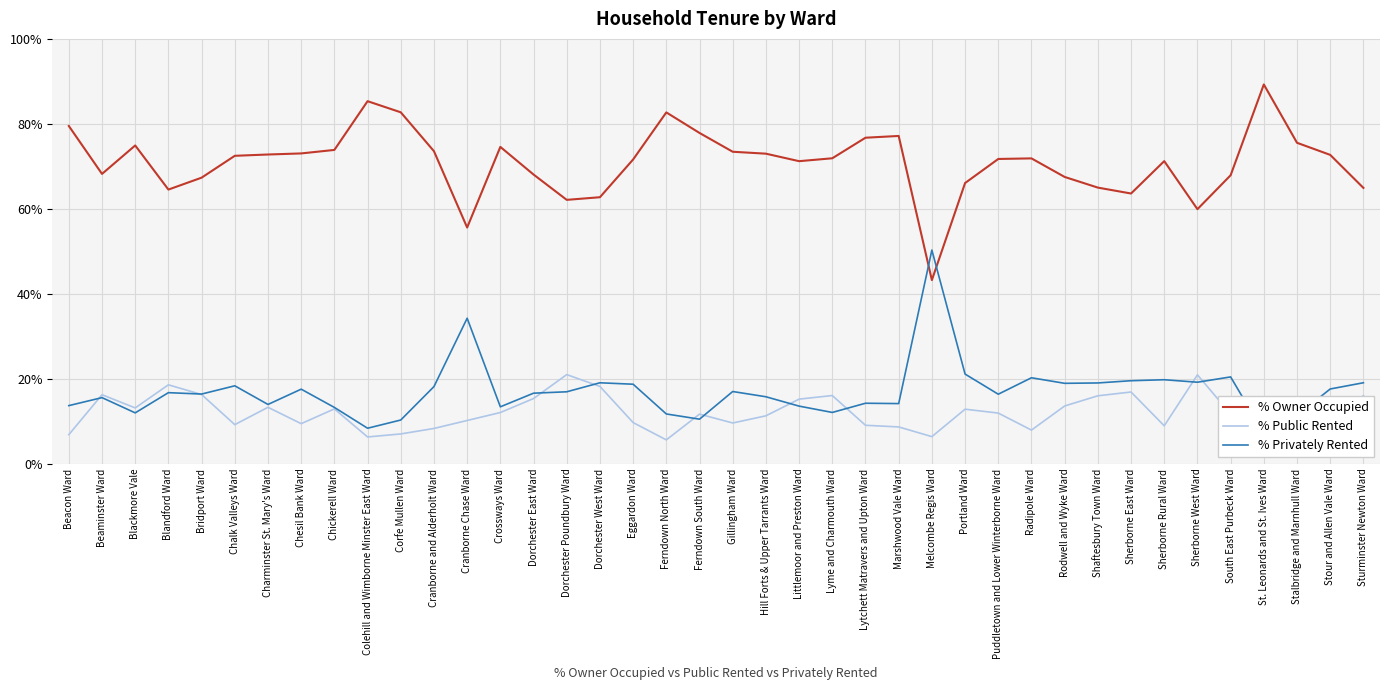

How many intersections are there between % Public Rented and % Privately Rented?

12